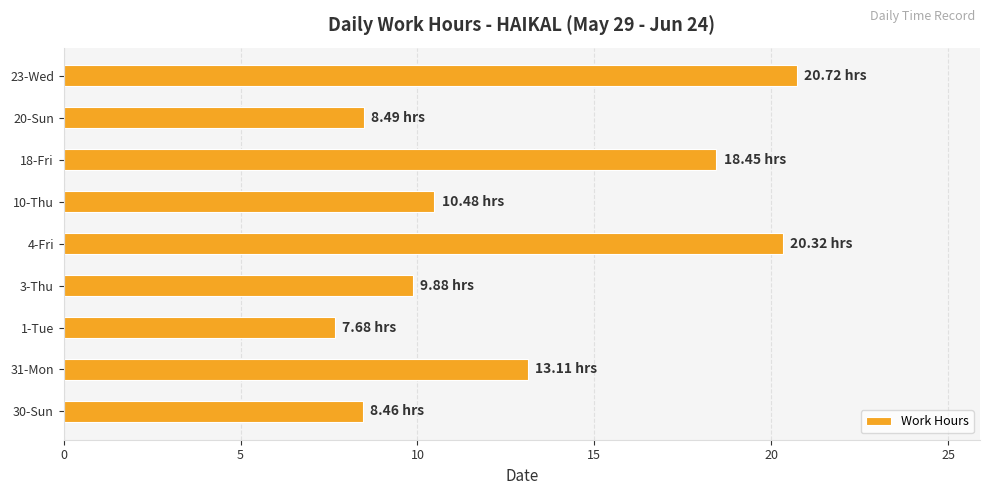

What is the sum of the values at 31-Mon and 23-Wed?

33.8